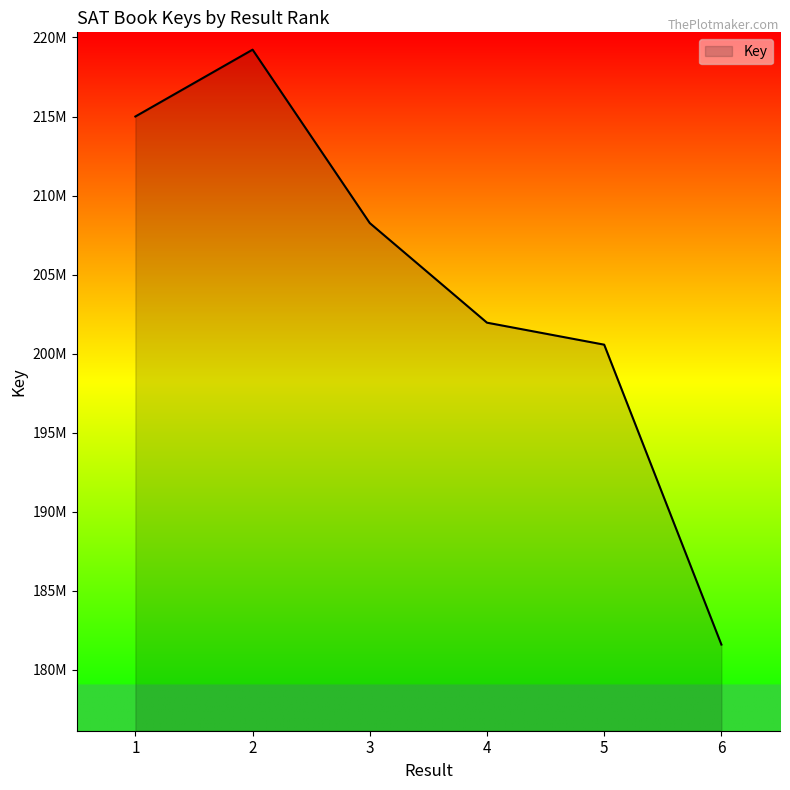

What is the ratio of the value at 4 to the value at 3?

1.0